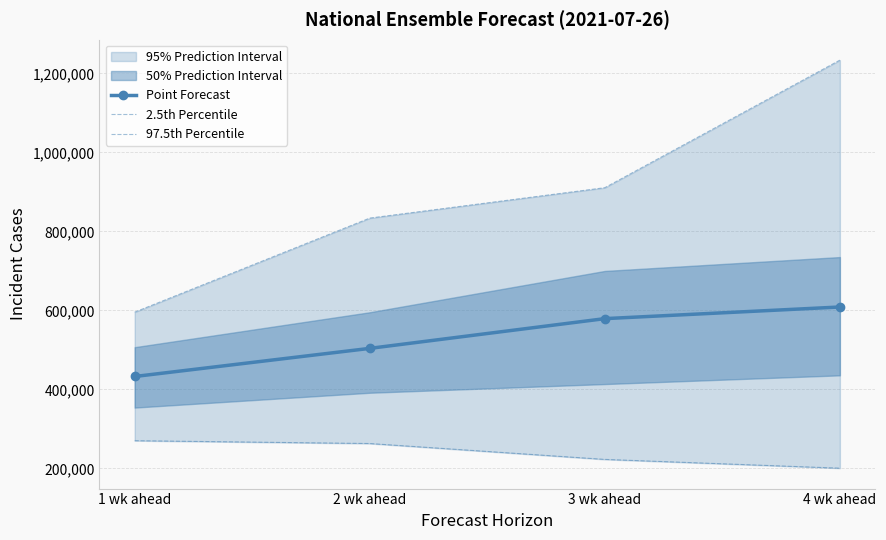

True or false: Point Forecast has a value of 301415 at 2 wk ahead.

False